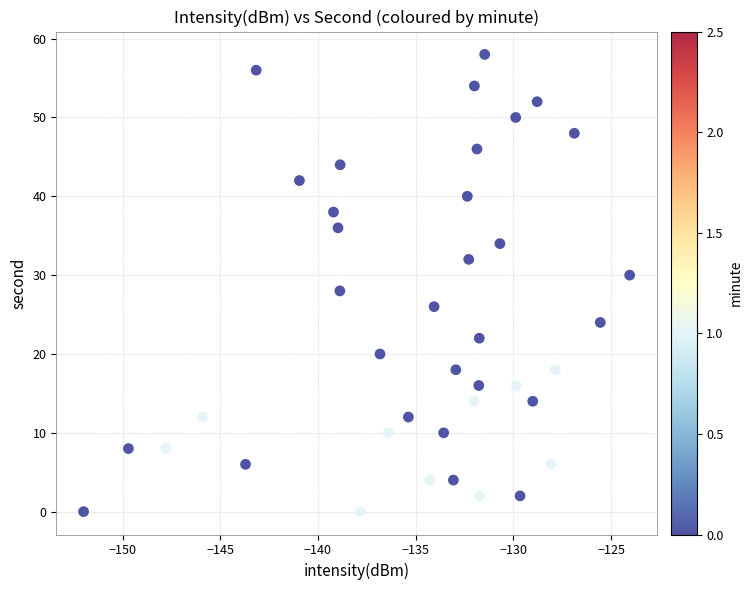

What is the range of Y values (max minus min)?

58